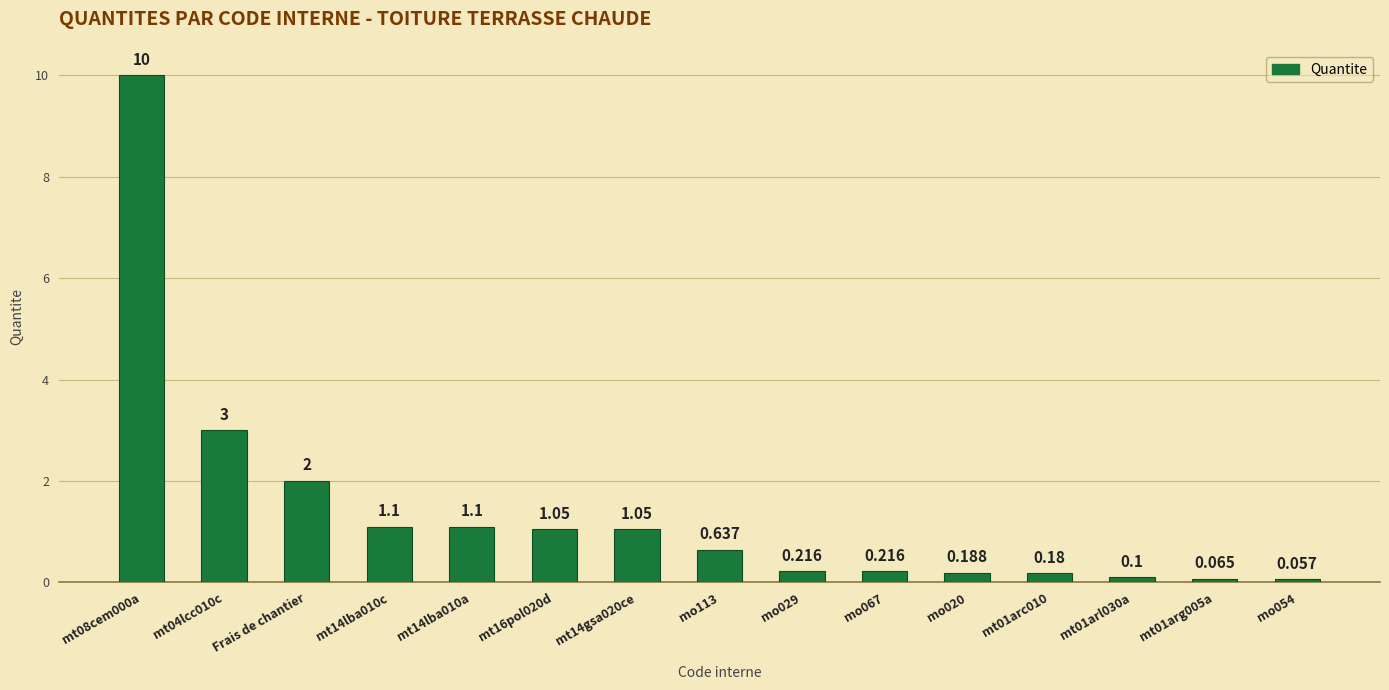

List the labels in order of value, largest first.

mt08cem000a, mt04lcc010c, Frais de chantier, mt14lba010c, mt14lba010a, mt16pol020d, mt14gsa020ce, mo113, mo029, mo067, mo020, mt01arc010, mt01arl030a, mt01arg005a, mo054